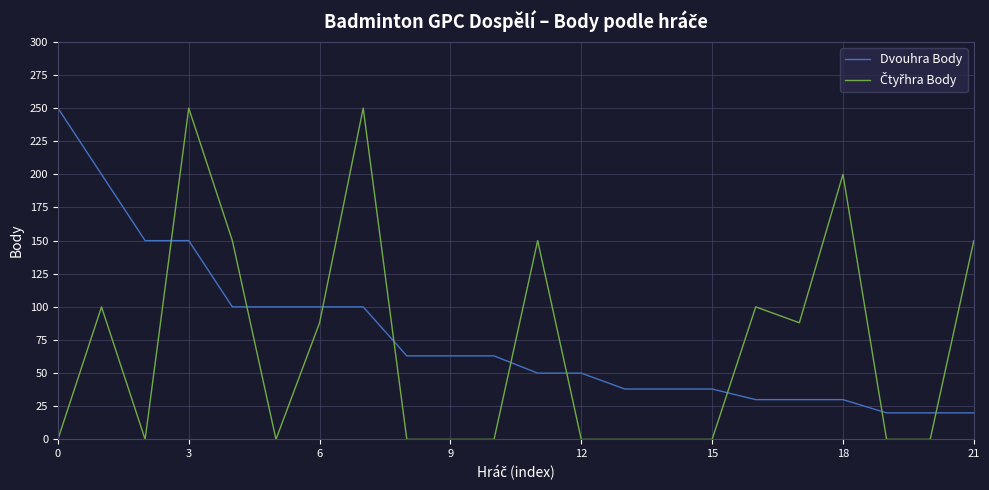

What is the average value of the Čtyřhra Body series?

69